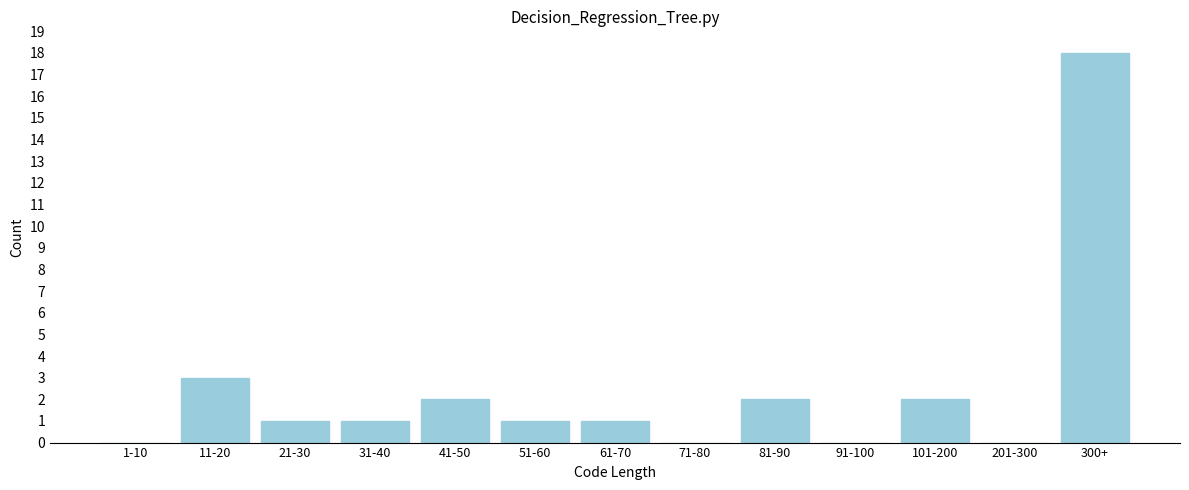

Reading left to right, extract all data points from this chart.

1-10=0	11-20=3	21-30=1	31-40=1	41-50=2	51-60=1	61-70=1	71-80=0	81-90=2	91-100=0	101-200=2	201-300=0	300+=18